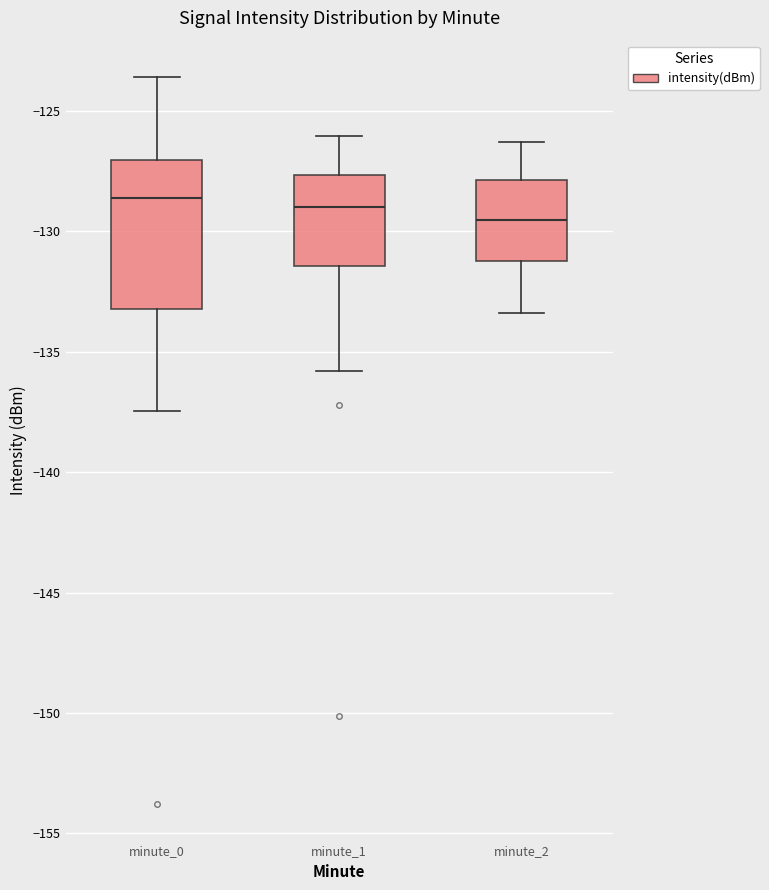

Comparing the boxes themselves (not the whiskers), which one is the tallest?

minute_0